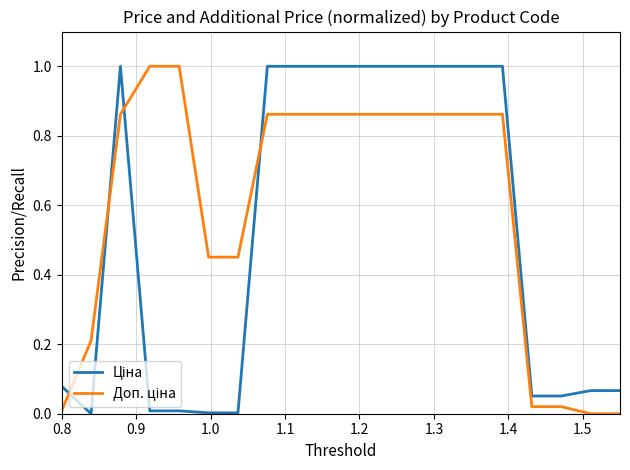

What is the greatest value displayed?

1.0